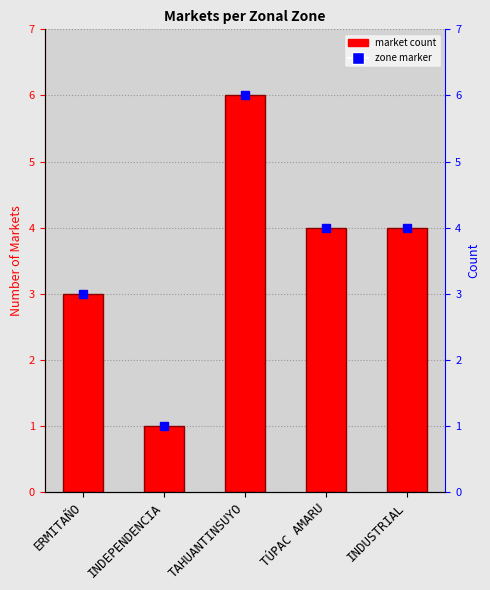

How many data points are above 4?

1